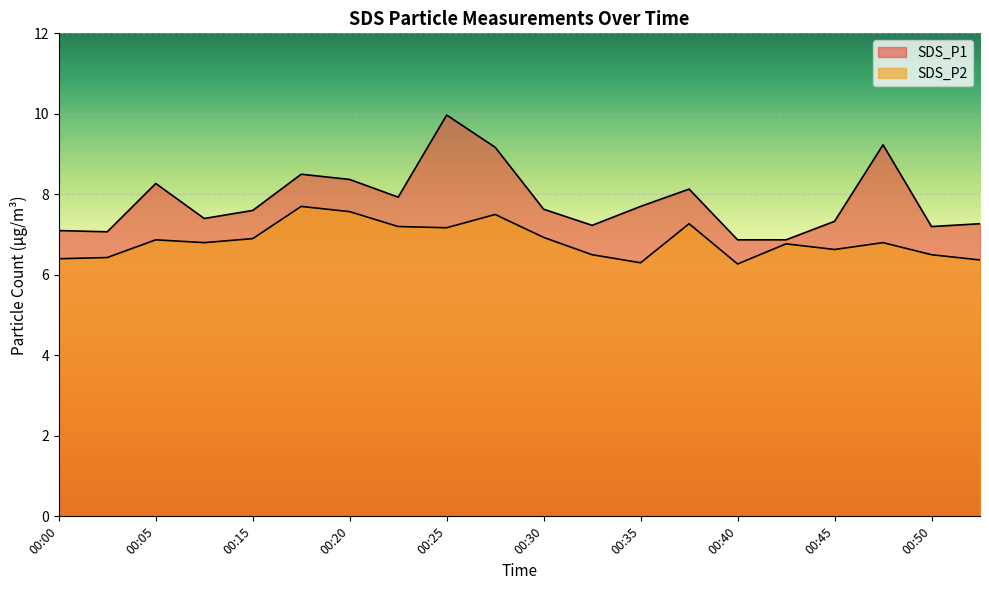

The SDS_P2 series shows 10.3 at 00:35. True or false?

False